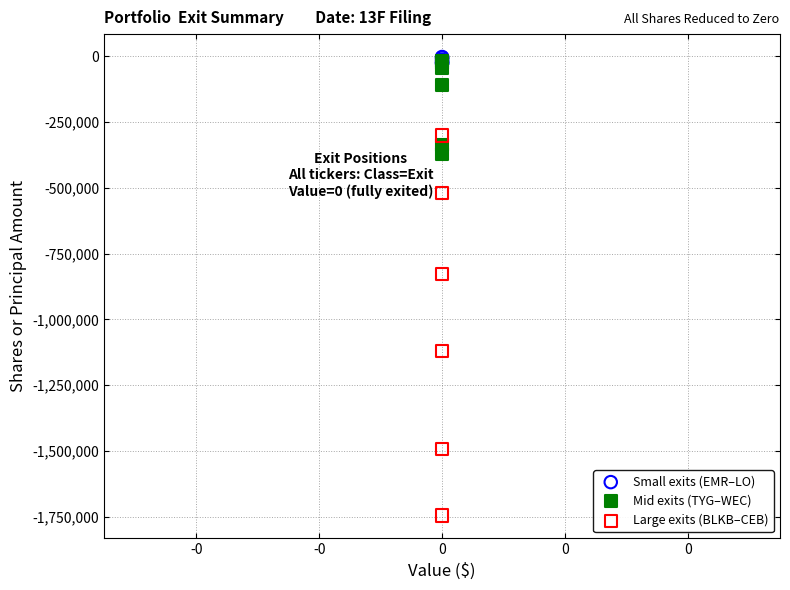

What are all the series names shown in the legend?

Small exits (EMR–LO), Mid exits (TYG–WEC), Large exits (BLKB–CEB)